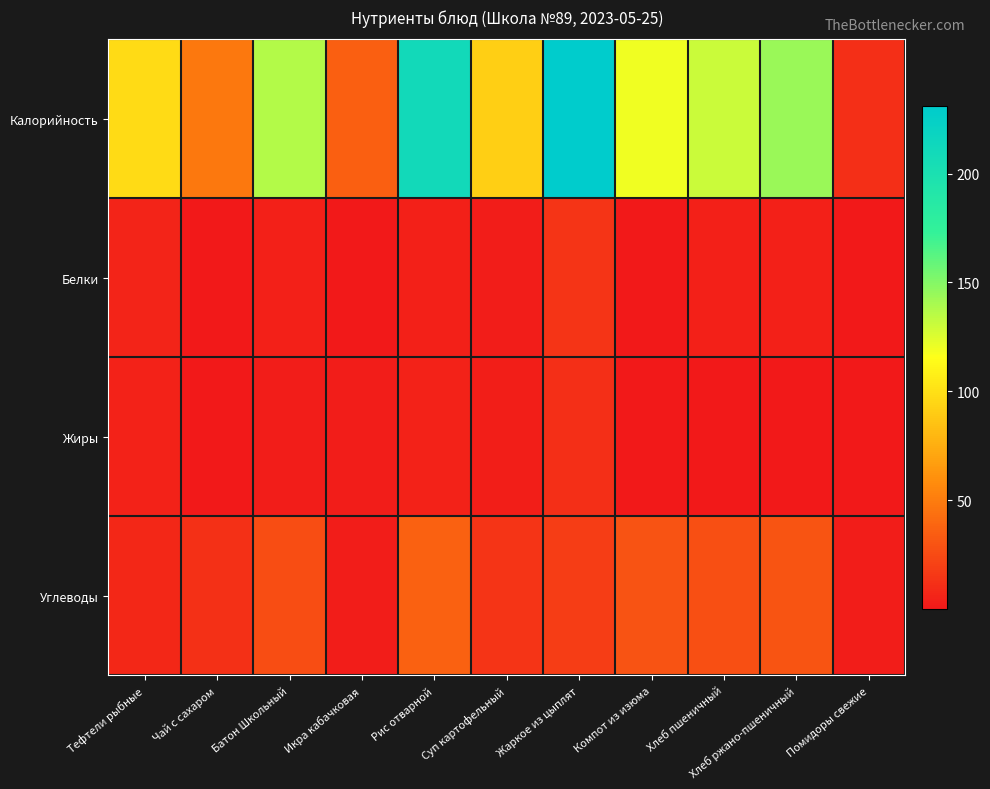

Between Суп картофельный and Рис отварной, which is larger?

Рис отварной